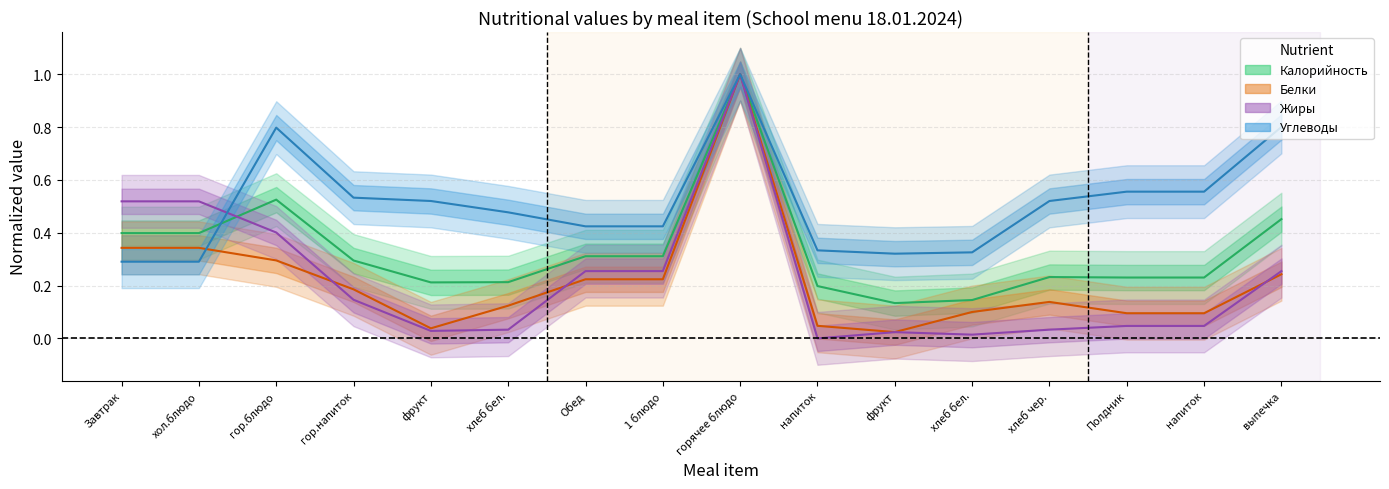

What are all the series names shown in the legend?

Калорийность, Белки, Жиры, Углеводы